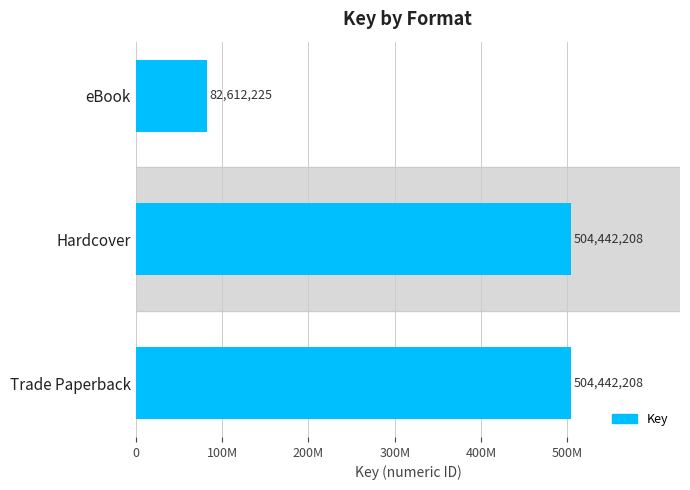

Are the bars horizontal?

Yes